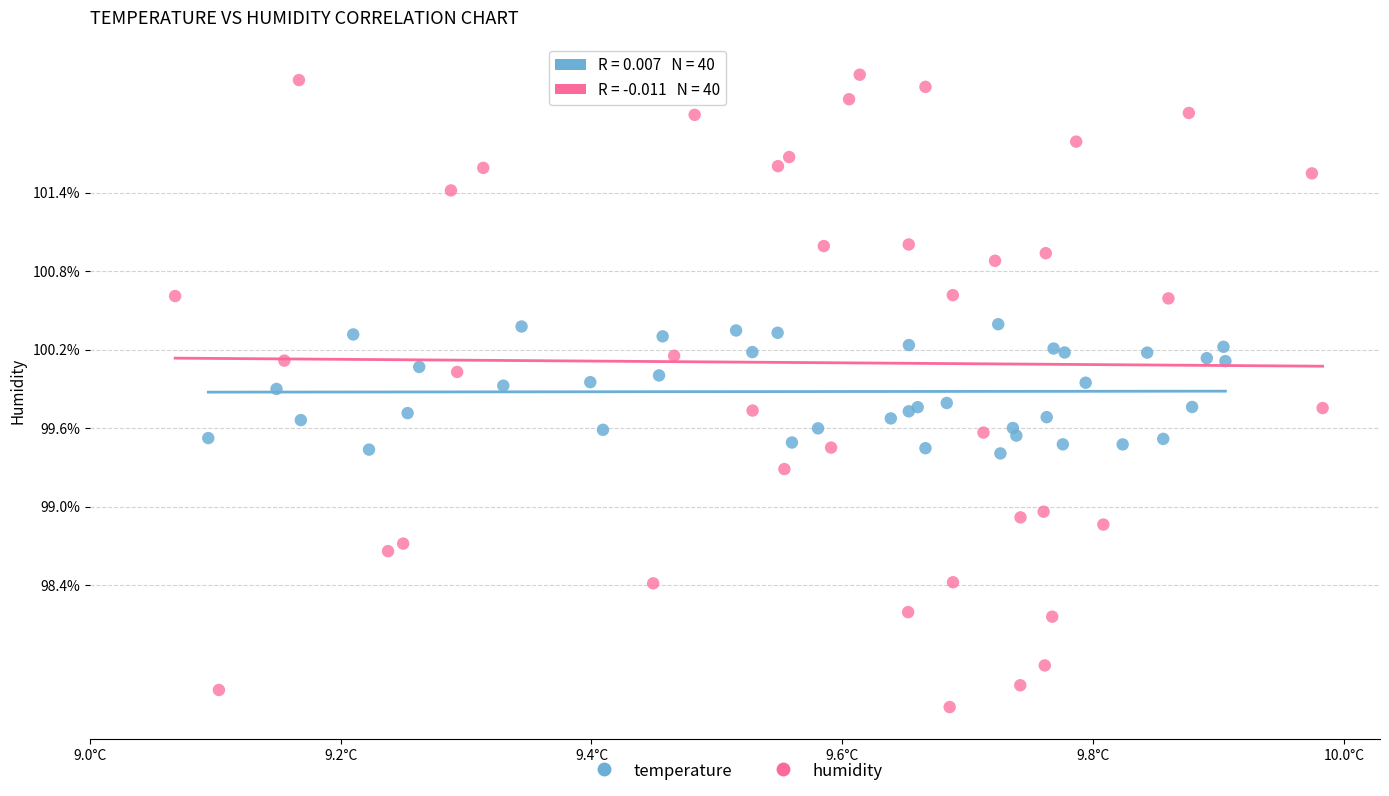

What are all the series names shown in the legend?

temperature, humidity